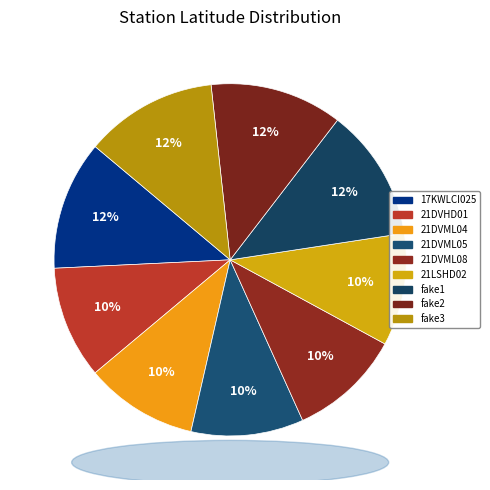

Is the sum of fake2 and 21DVML04 greater than half?

No